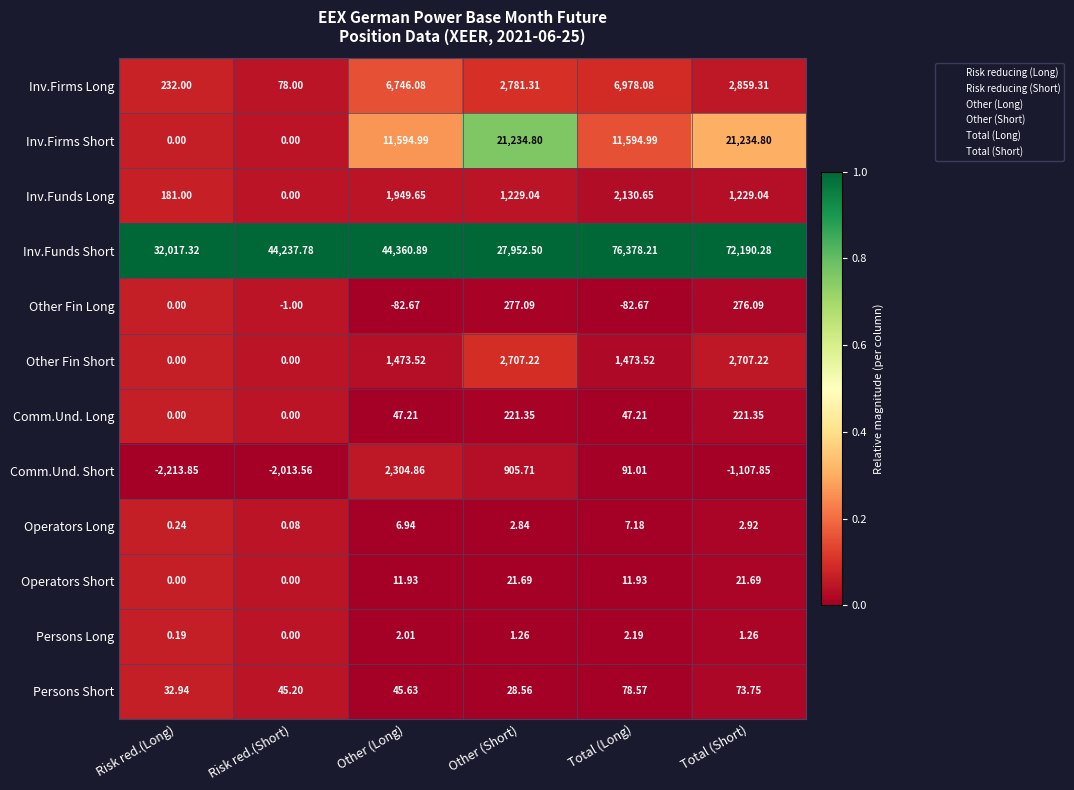

Which series has the widest spread of values?

Inv.Funds Short